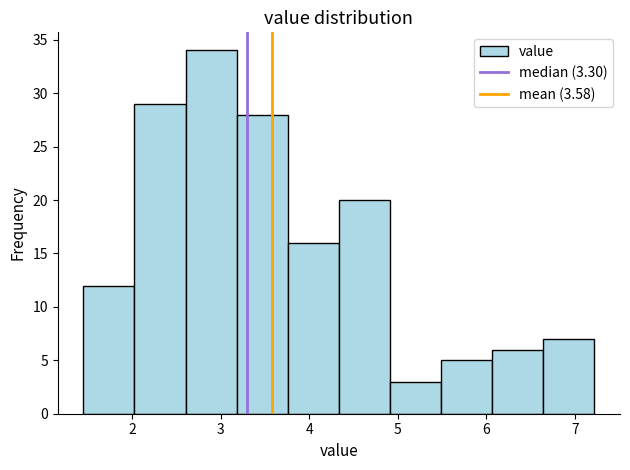

Over which range of the x-axis is the bar tallest?

2.6 to 3.2